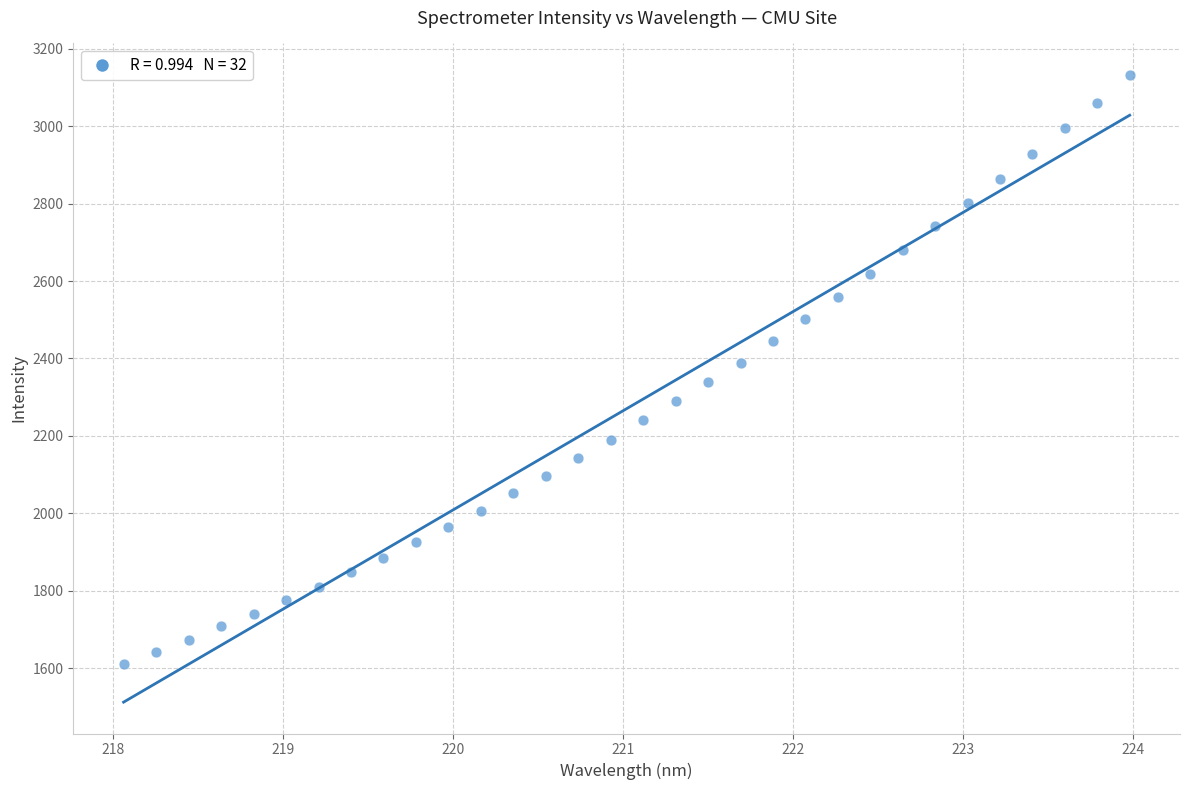

What is the range of X values (max minus min)?

5.9